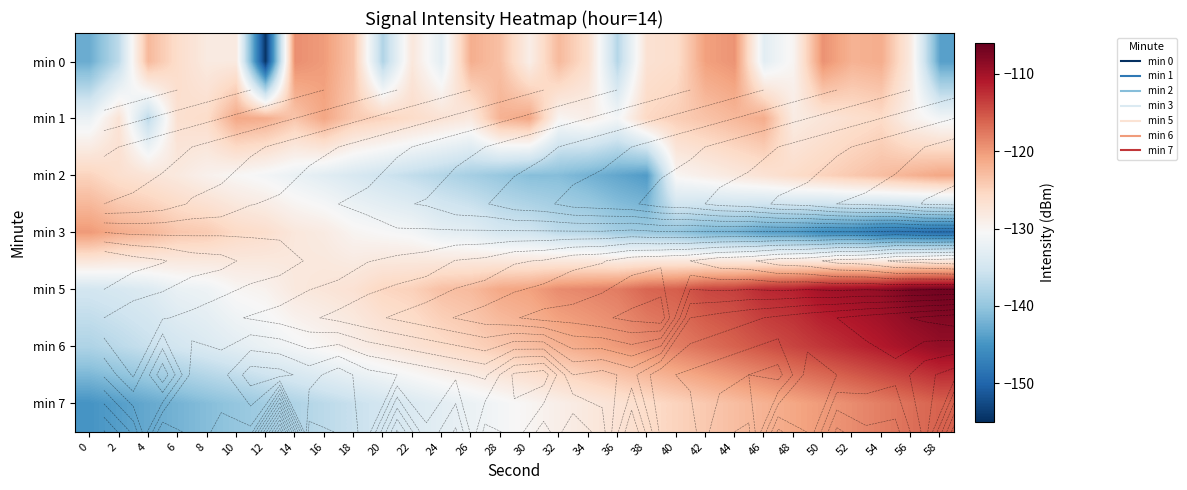

The value of min 5 at 42 is -114.2. True or false?

True